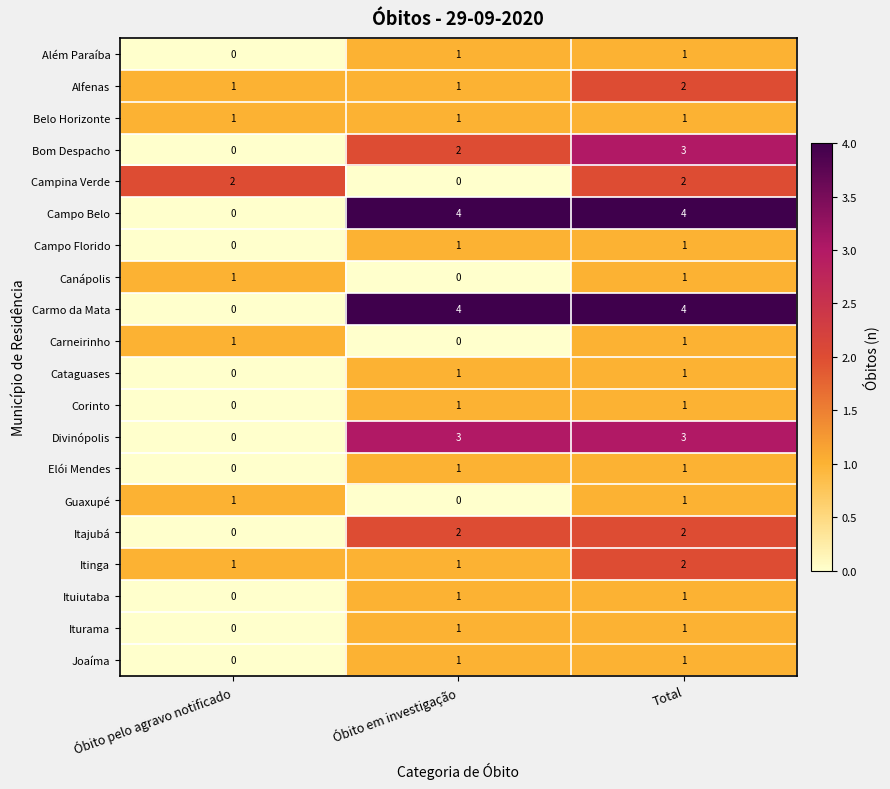

The Campo Belo series shows 2 at Óbito em investigação. True or false?

False